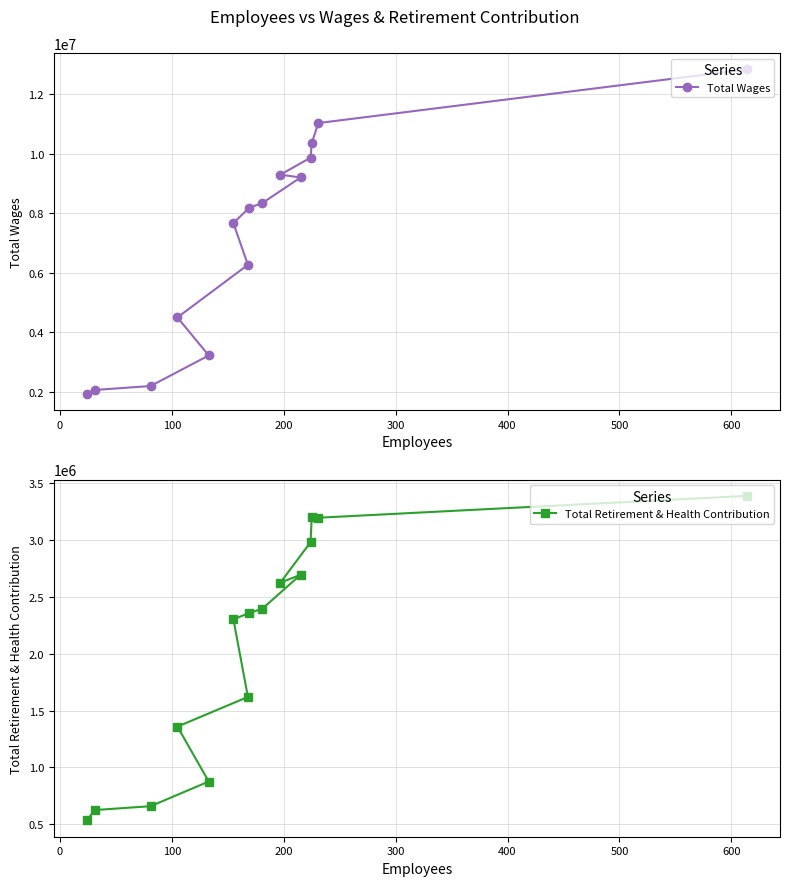

What is the value of the Total Wages point at the 3rd from the left?

2200573